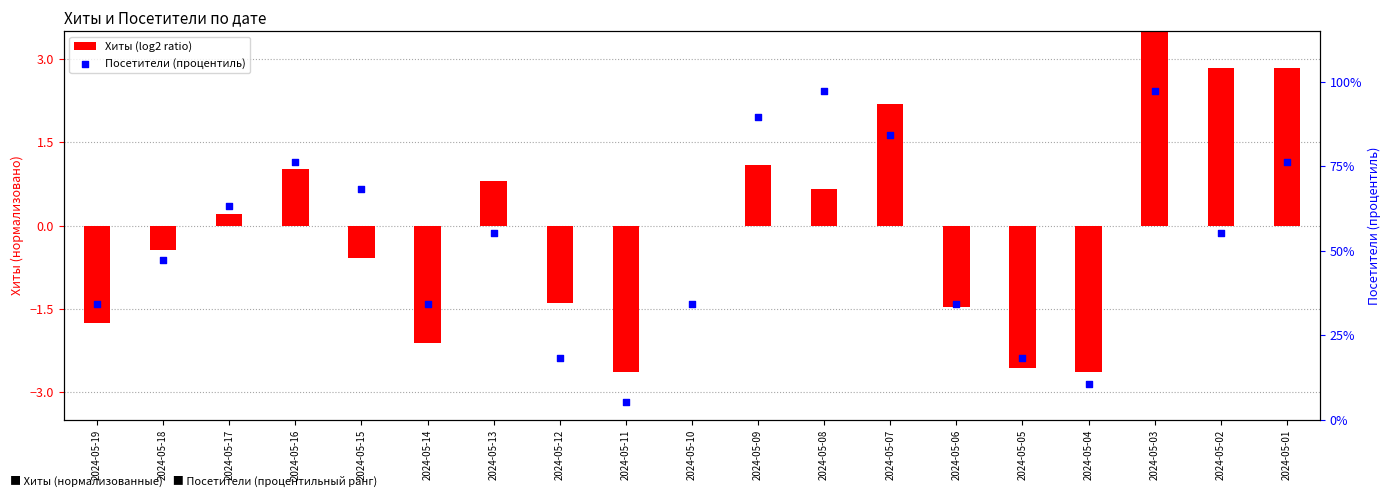

Which series has the widest spread of Y values?

Посетители (процентиль)